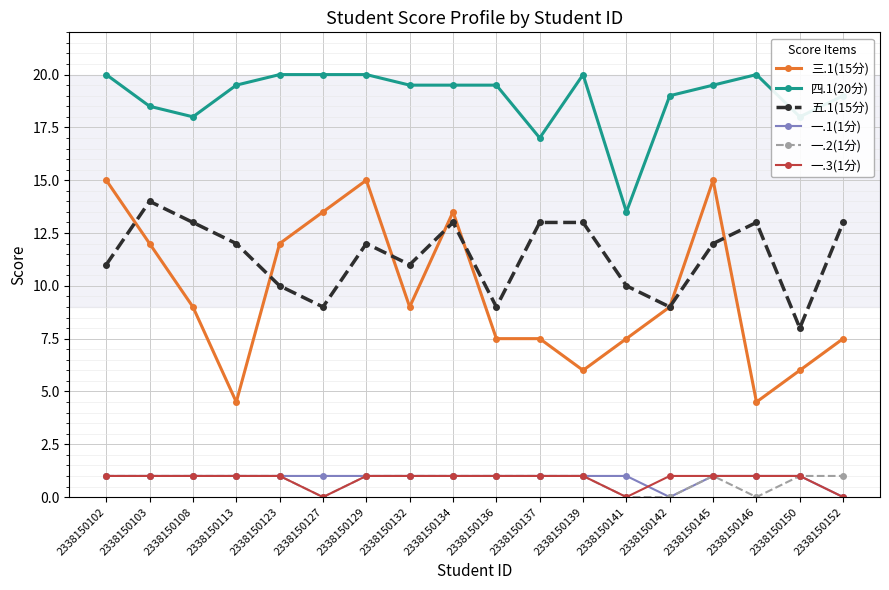

What are all the series names shown in the legend?

三.1(15分), 四.1(20分), 五.1(15分), 一.1(1分), 一.2(1分), 一.3(1分)